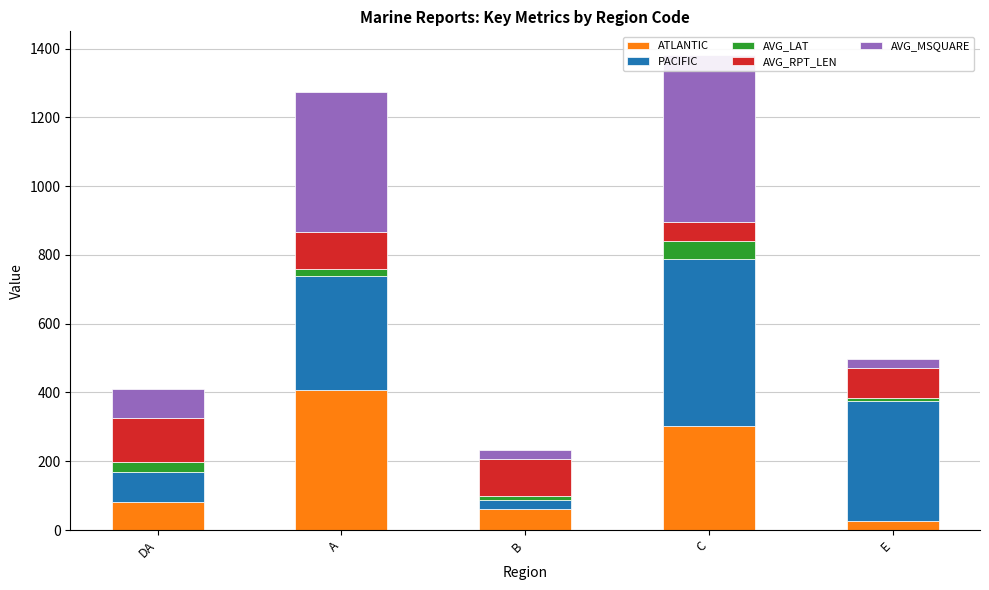

Is the value of ATLANTIC at DA greater than the value of AVG_LAT at C?

Yes